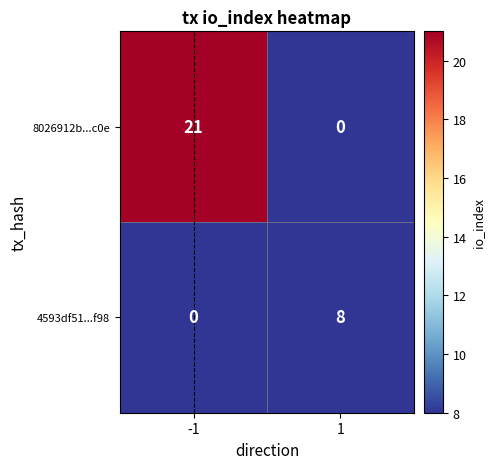

What is the difference between the highest and lowest values at 1?

8